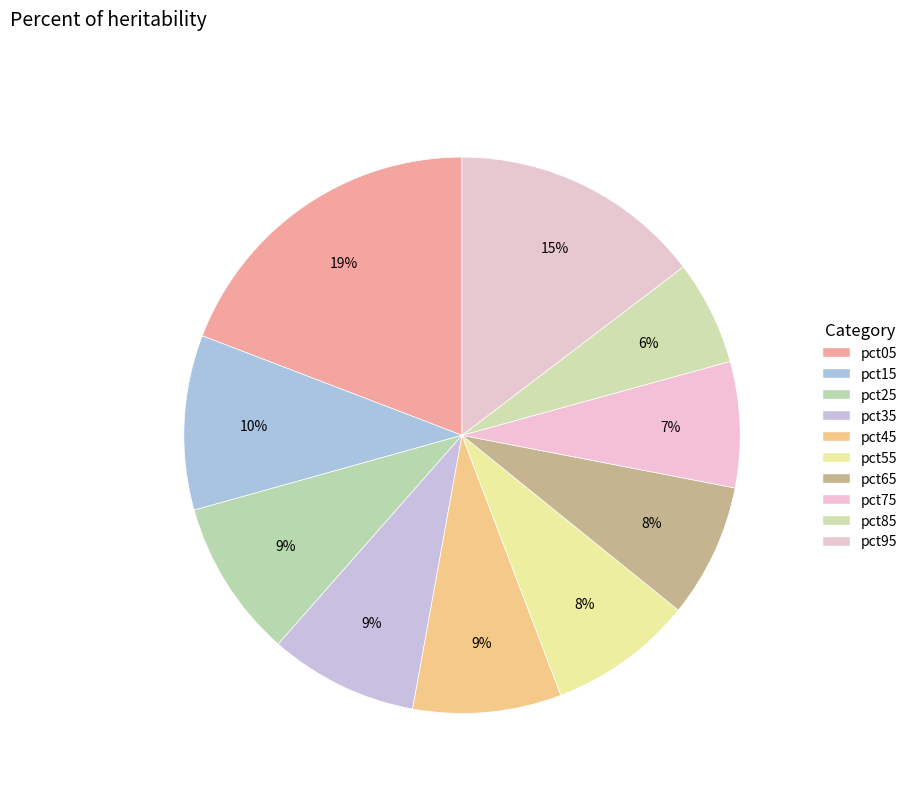

To the nearest percent, what is the combined percentage of pct85 and pct15?

16%